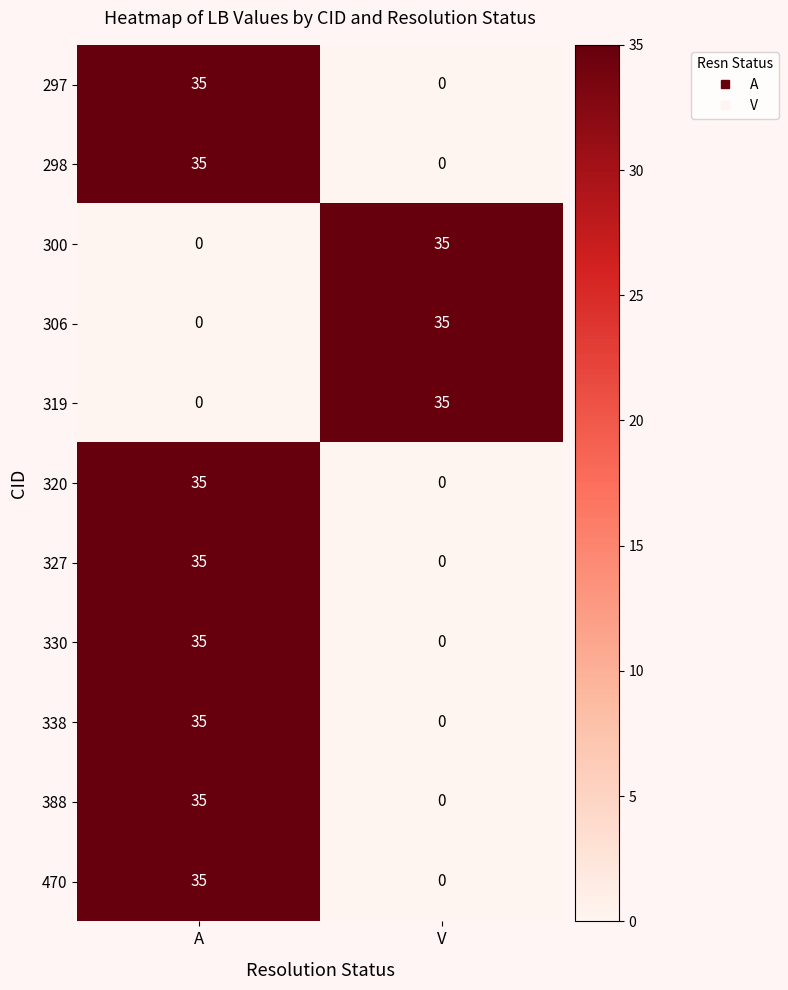

What is the sum of the 298 values at A and V?

35